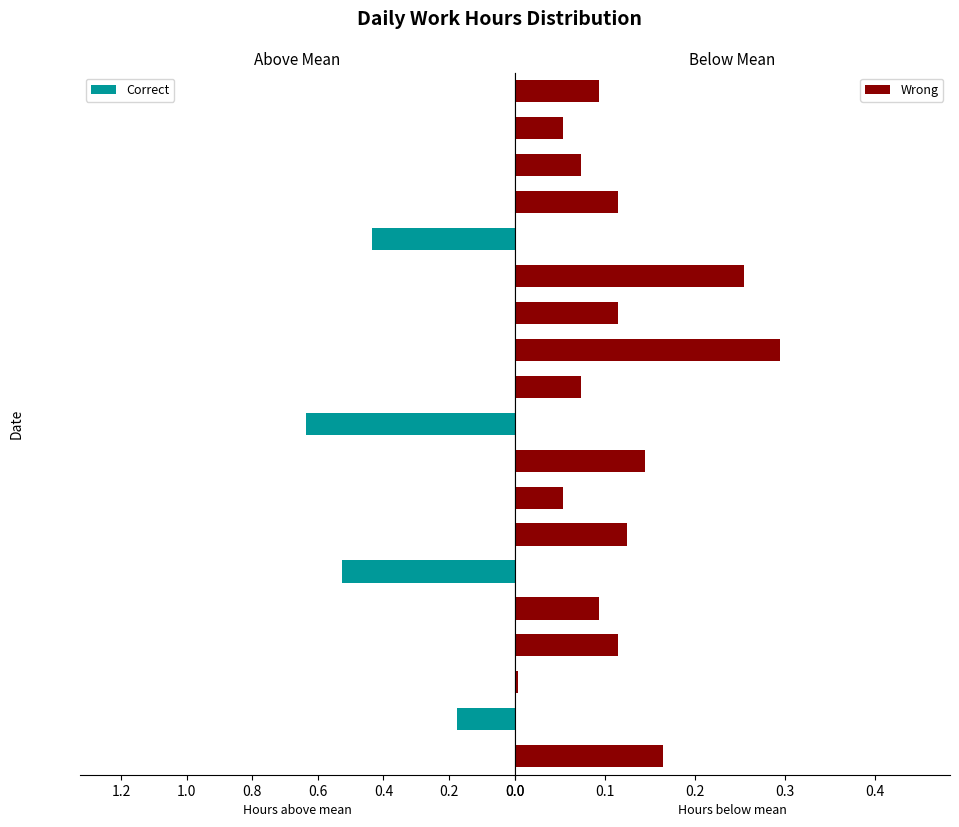

What is the difference between the maximum and minimum values in the Wrong series?

0.3